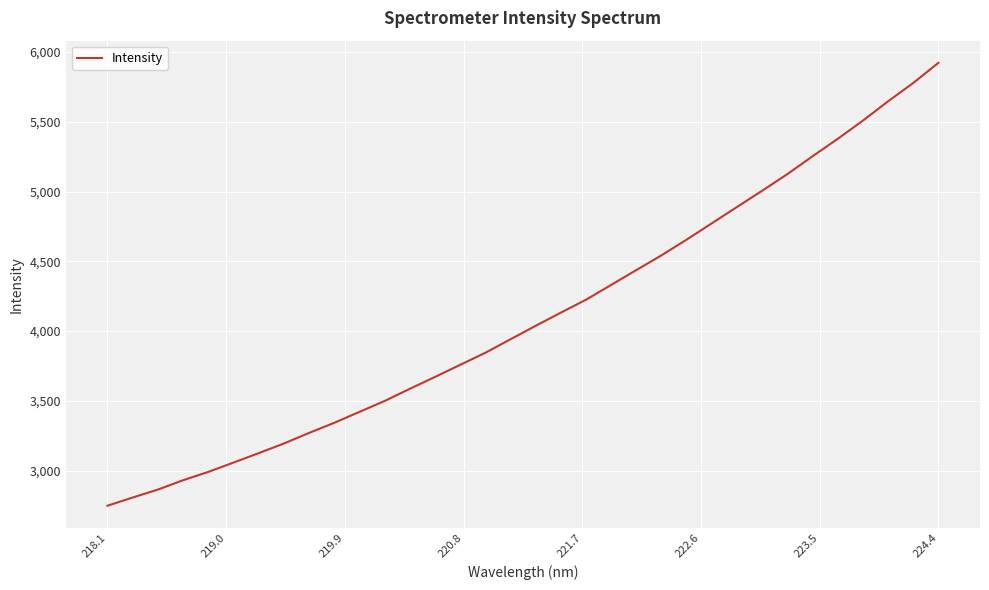

What is the maximum value shown in the chart?

5922.9